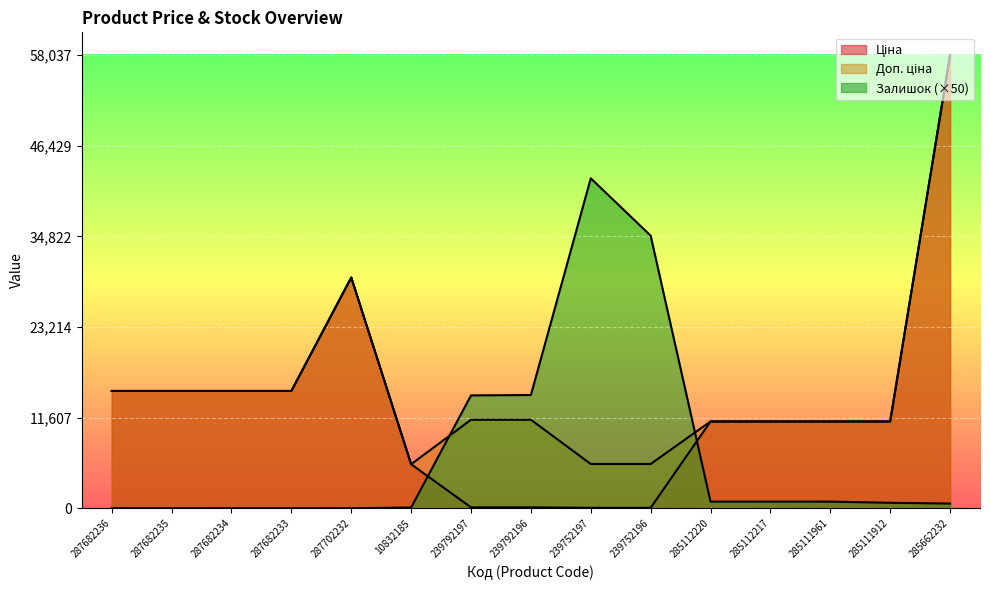

How many values in the Ціна series exceed 11113?

10